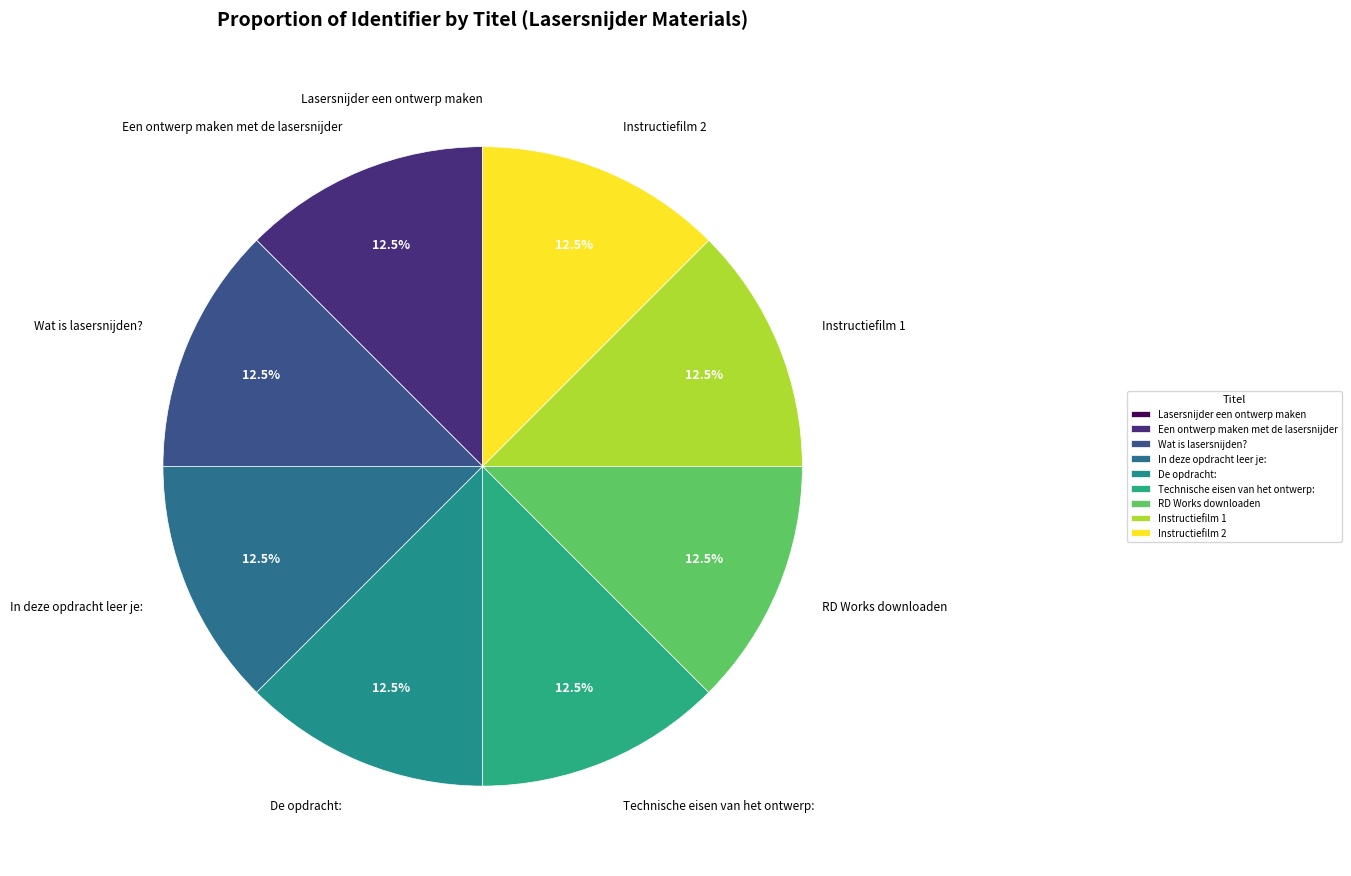

Approximately how many times larger is the value at Wat is lasersnijden? compared to Instructiefilm 2?

1.0